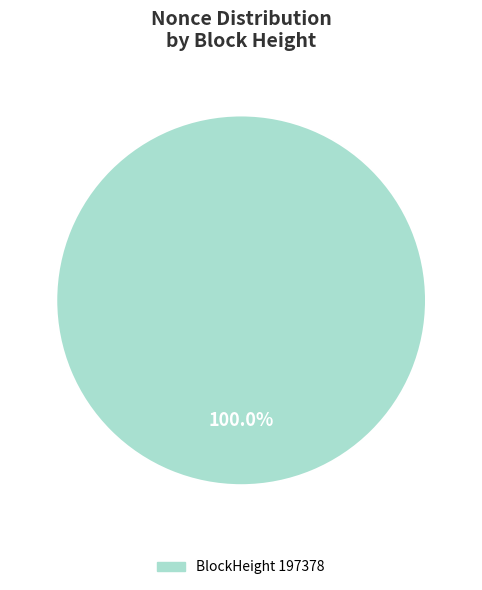

Does any single category account for the majority?

Yes